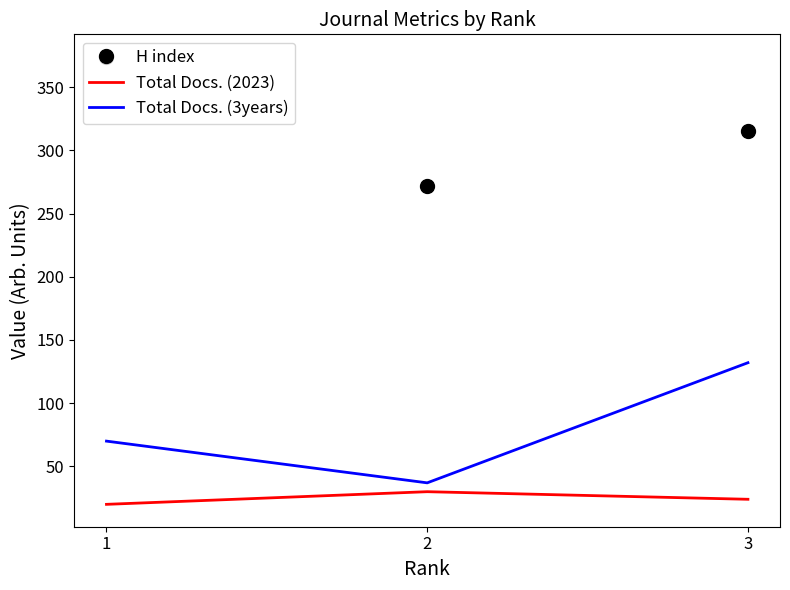

Rank the categories by Total Docs. (3years) value from lowest to highest.

2, 1, 3